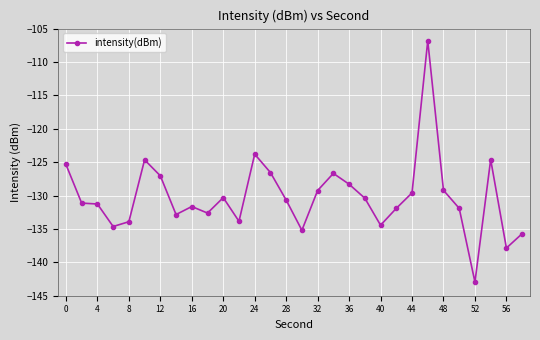

What is the minimum value shown in the chart?

-143.0